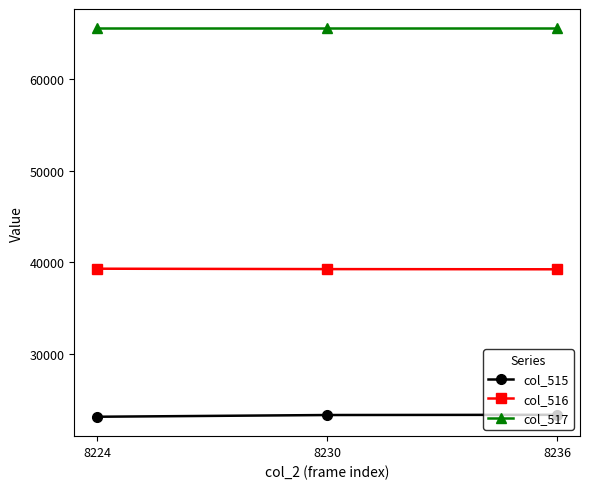

What is the total value across all series at 8224?

127901